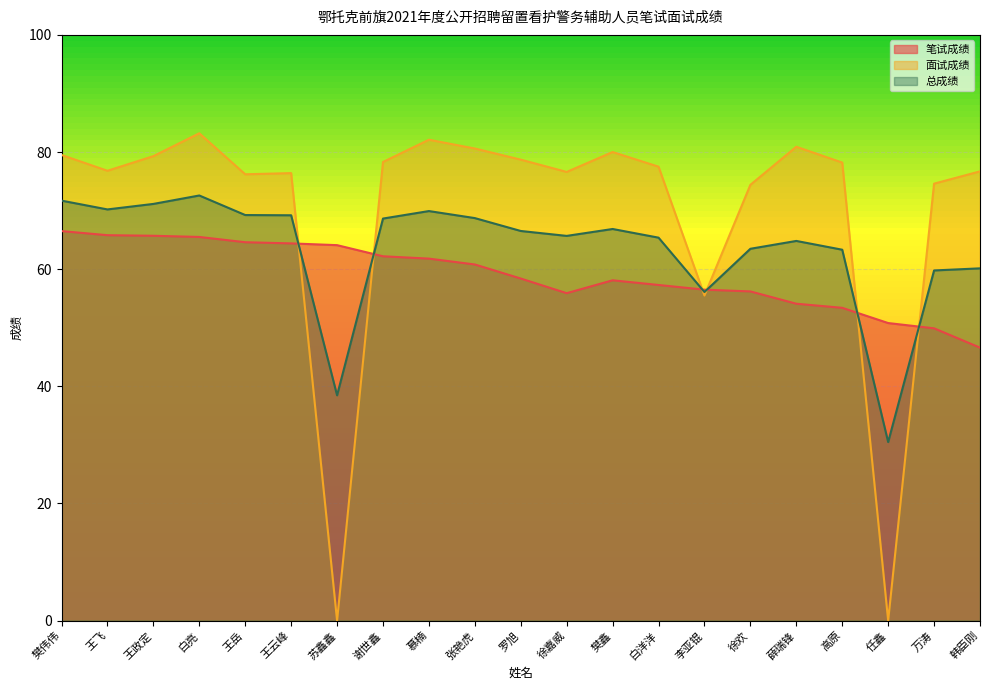

True or false: 总成绩 and 面试成绩 cross at least once.

True